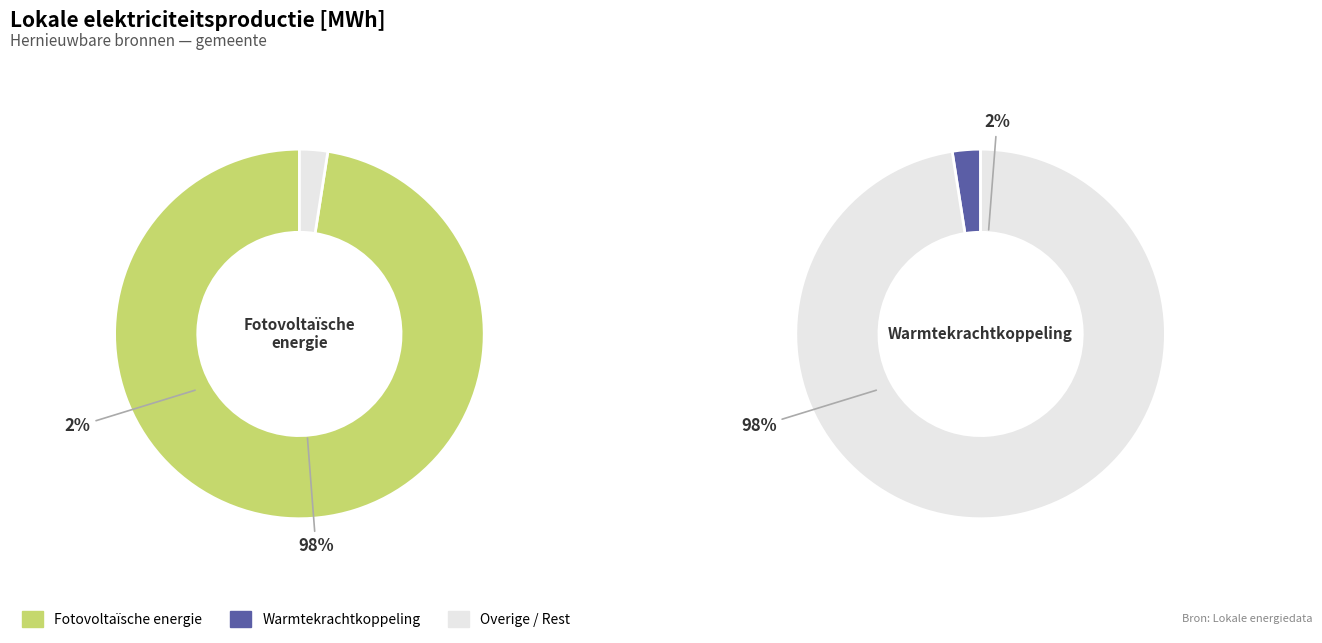

Which slice represents more than half of the pie?

Fotovoltaïsche energie